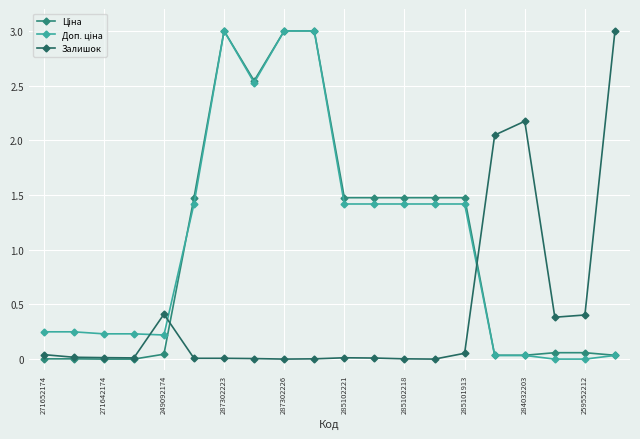

Does the chart have visible grid lines?

Yes